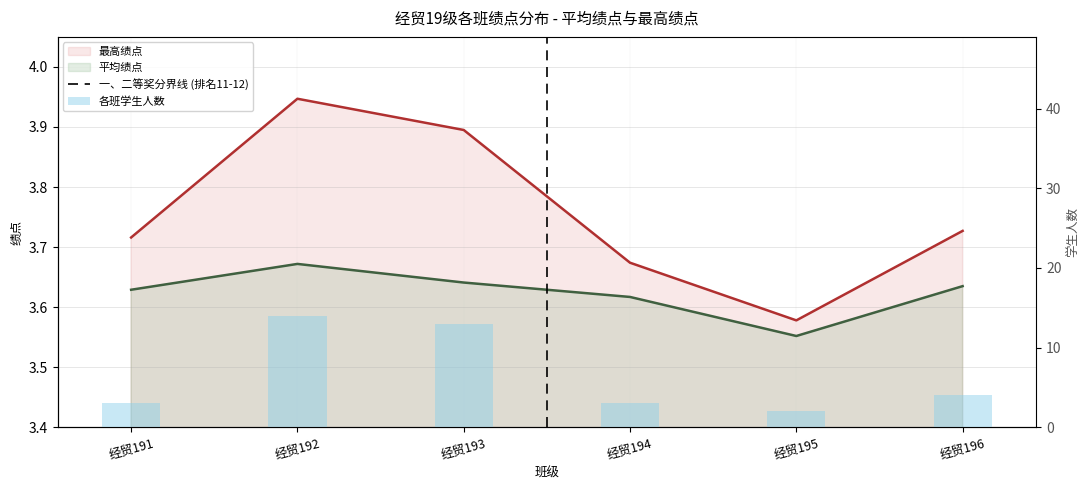

What is the spread (max minus min) of values at 经贸191?

0.1